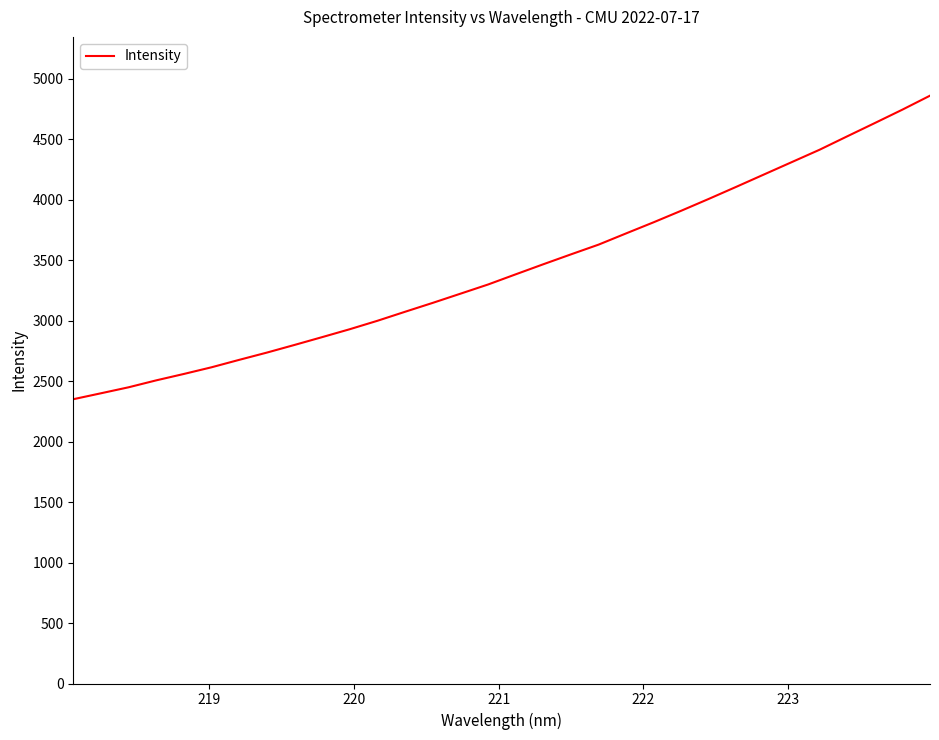

How many lines are shown in the chart?

1